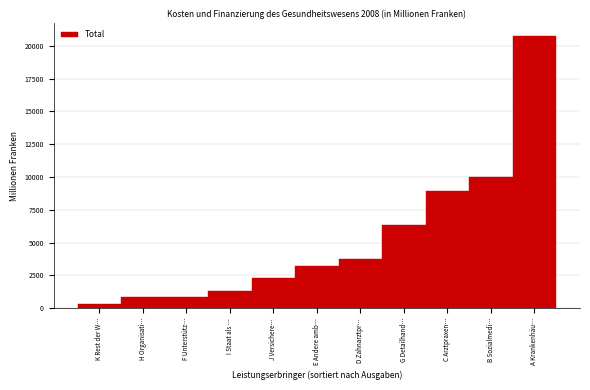

Where is the data nearest to the value 10512?

B Sozialmedi…